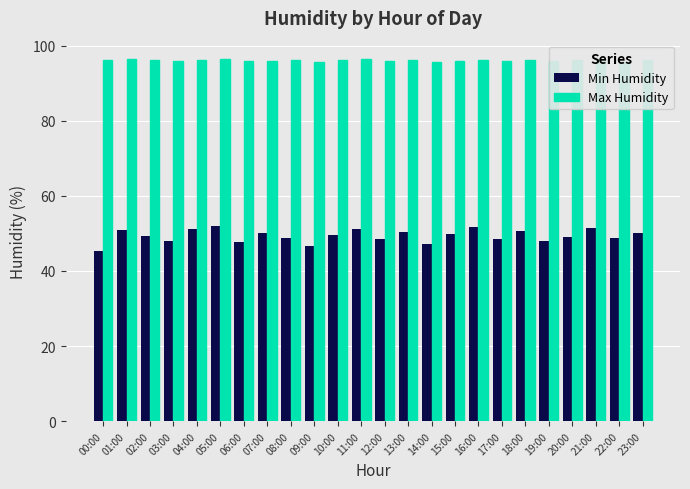

What is the maximum value for Max Humidity?

96.5